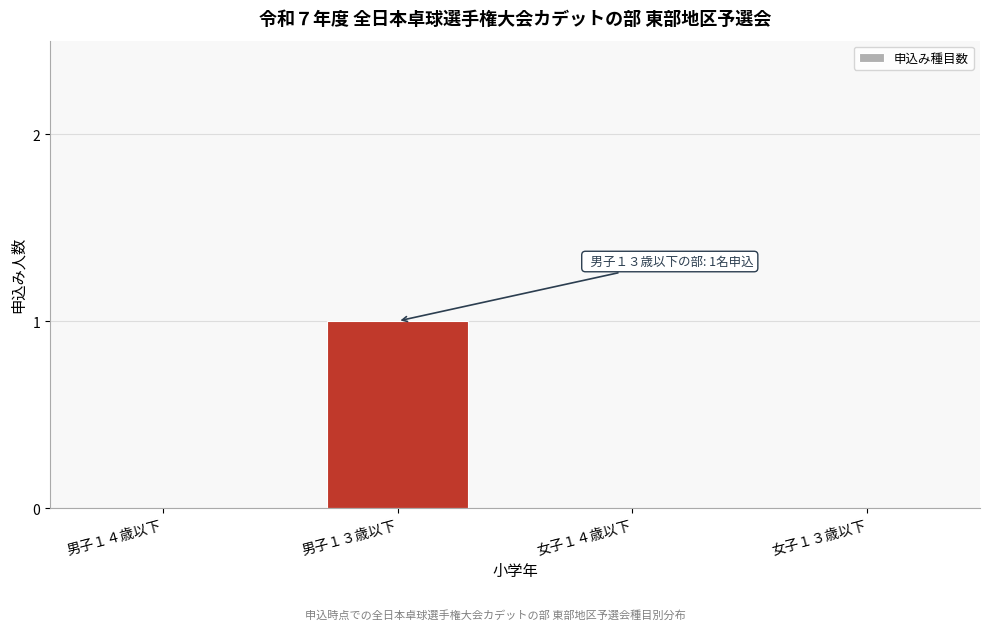

Reading right to left, list all the values displayed in this chart.

女子１３歳以下=0	女子１４歳以下=0	男子１３歳以下=1	男子１４歳以下=0